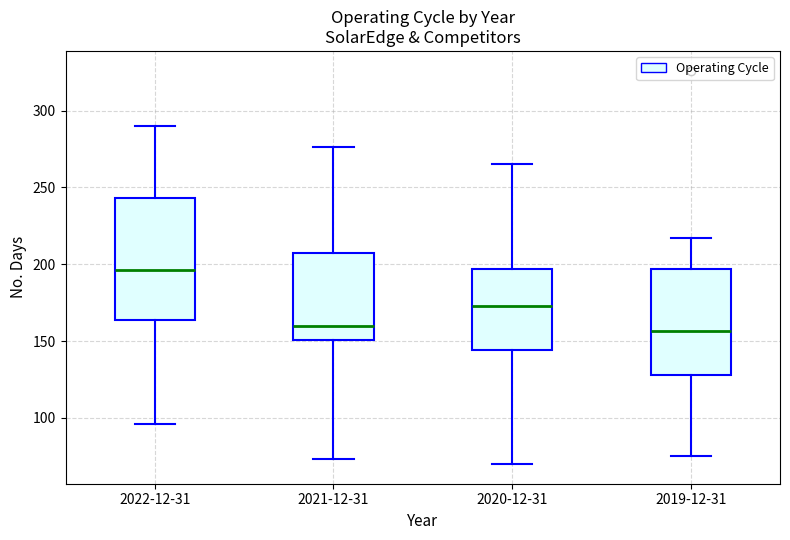

Where does the lower whisker of the box for 2022-12-31 end on the y-axis? The values are not printed on the chart, so give them approximately, as read against the axis.

95